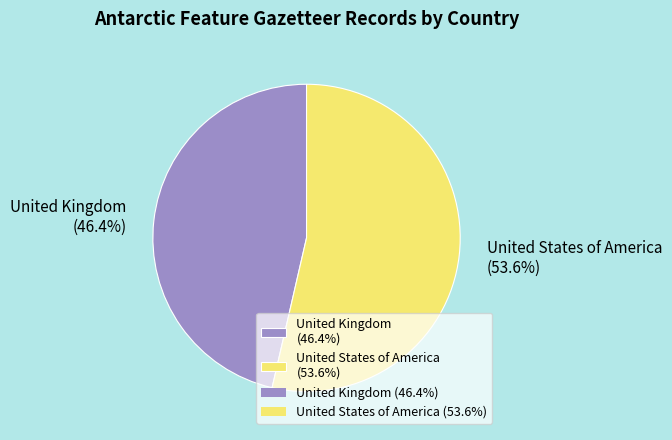

Count the number of slices in the pie.

2